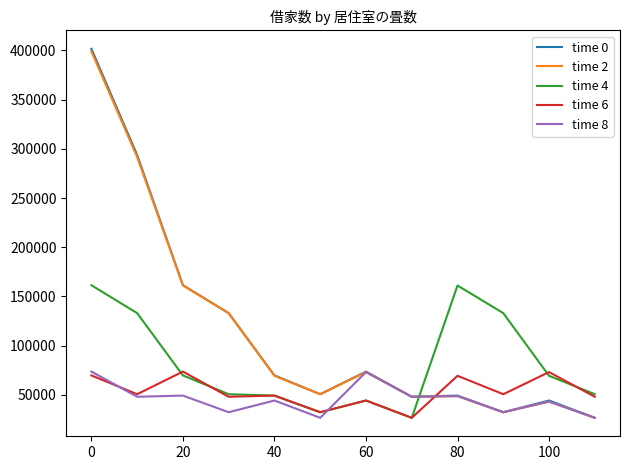

What is the maximum value shown in the chart?

401700